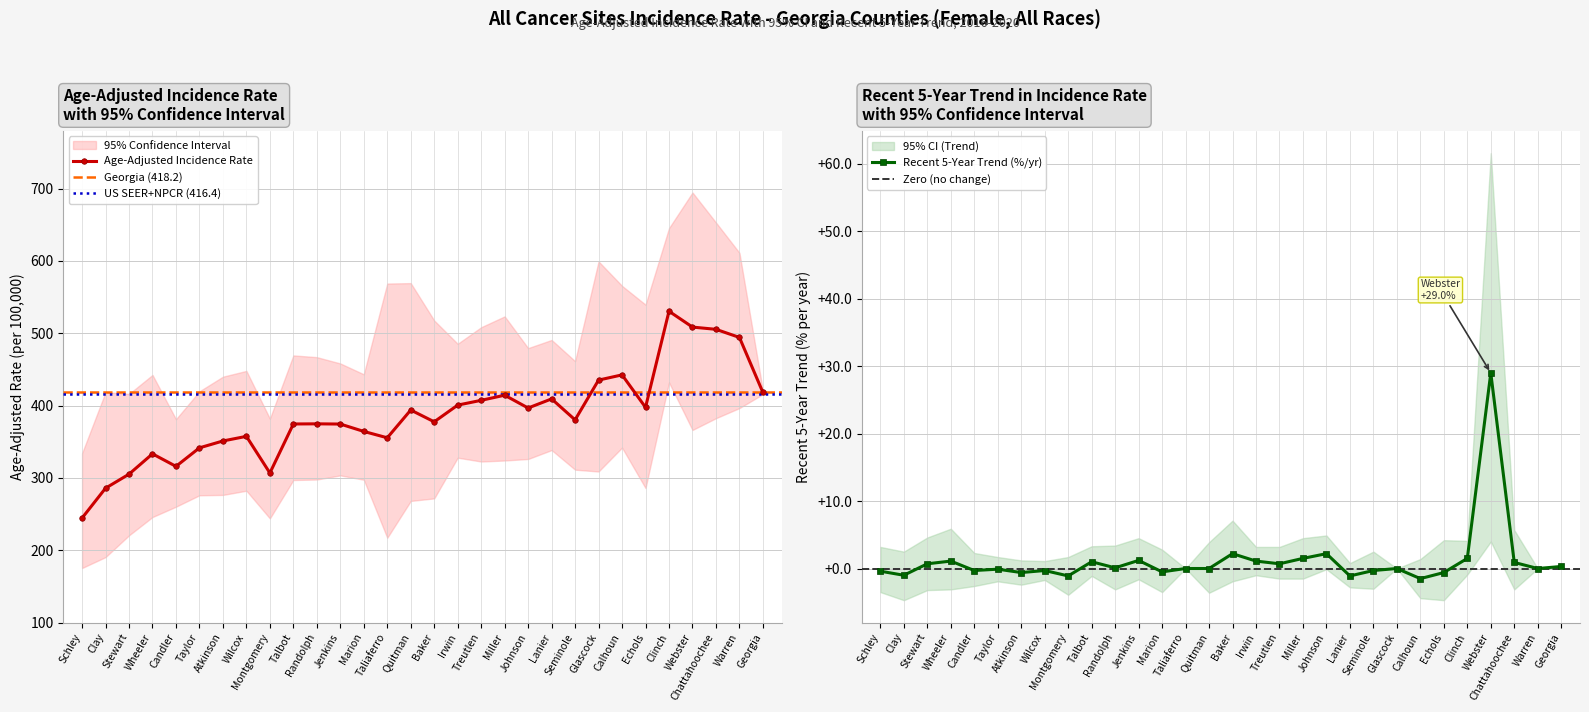

Is it true that Age-Adjusted Incidence Rate equals 377.6 at Baker?

True